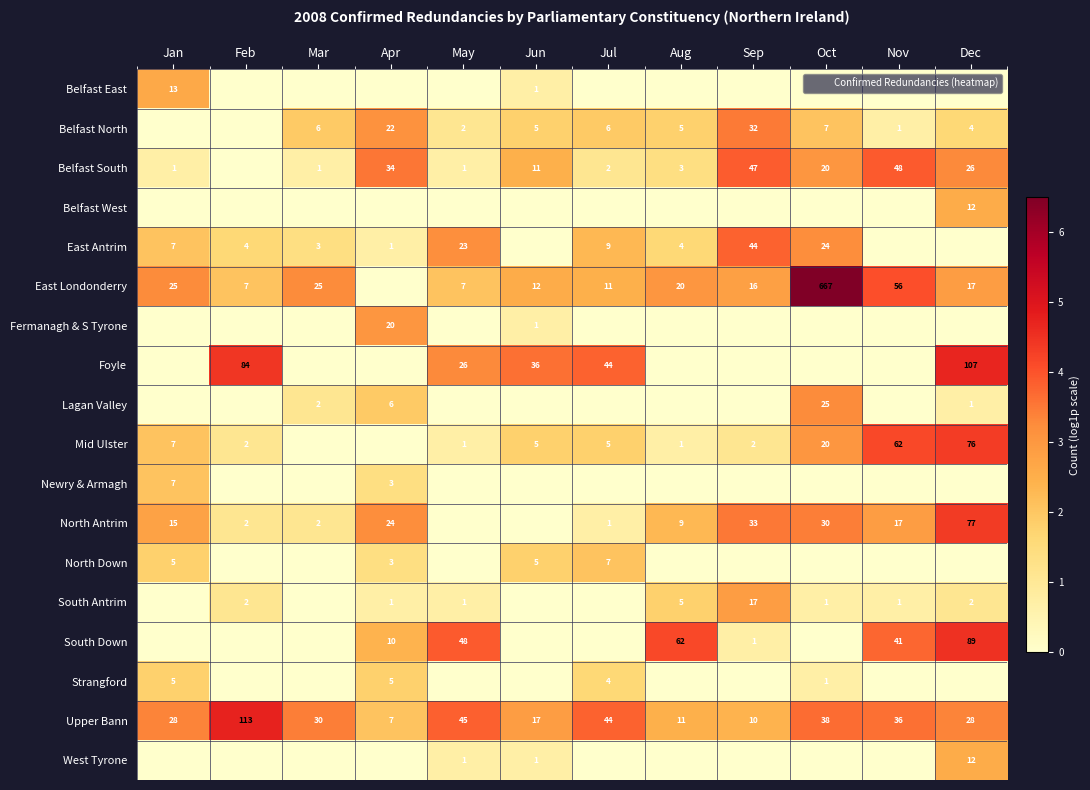

True or false: Foyle has a value of 1.7 at May.

False